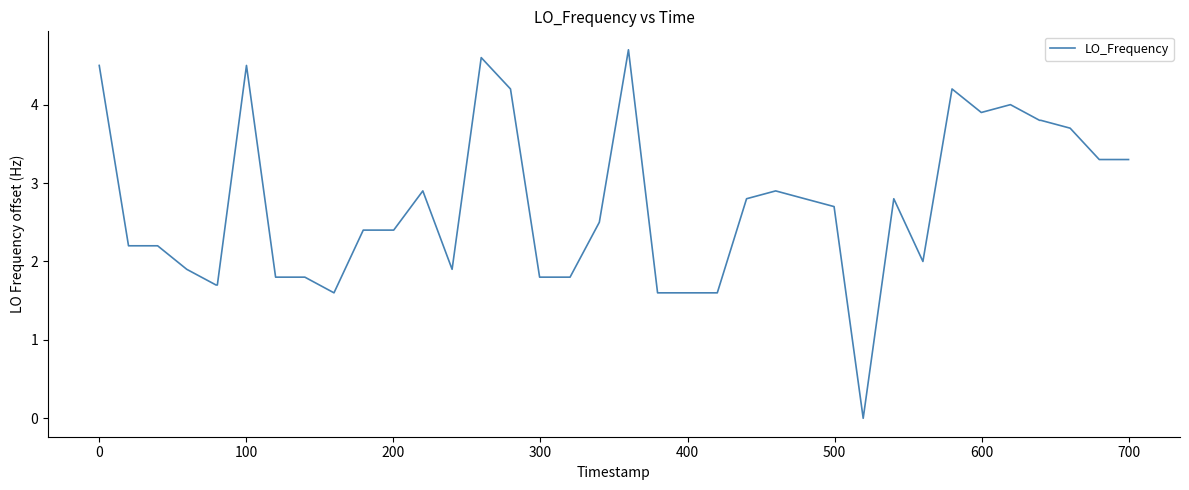

What is the difference between the maximum and minimum values?

4.7